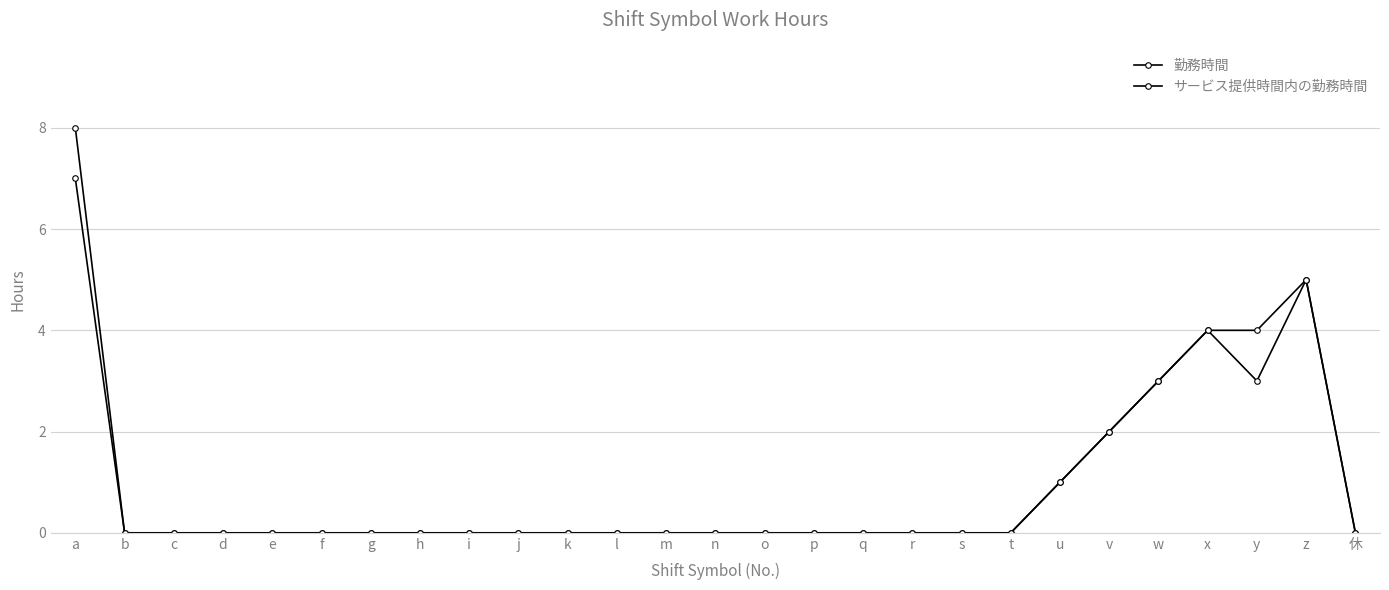

How many lines are shown in the chart?

2